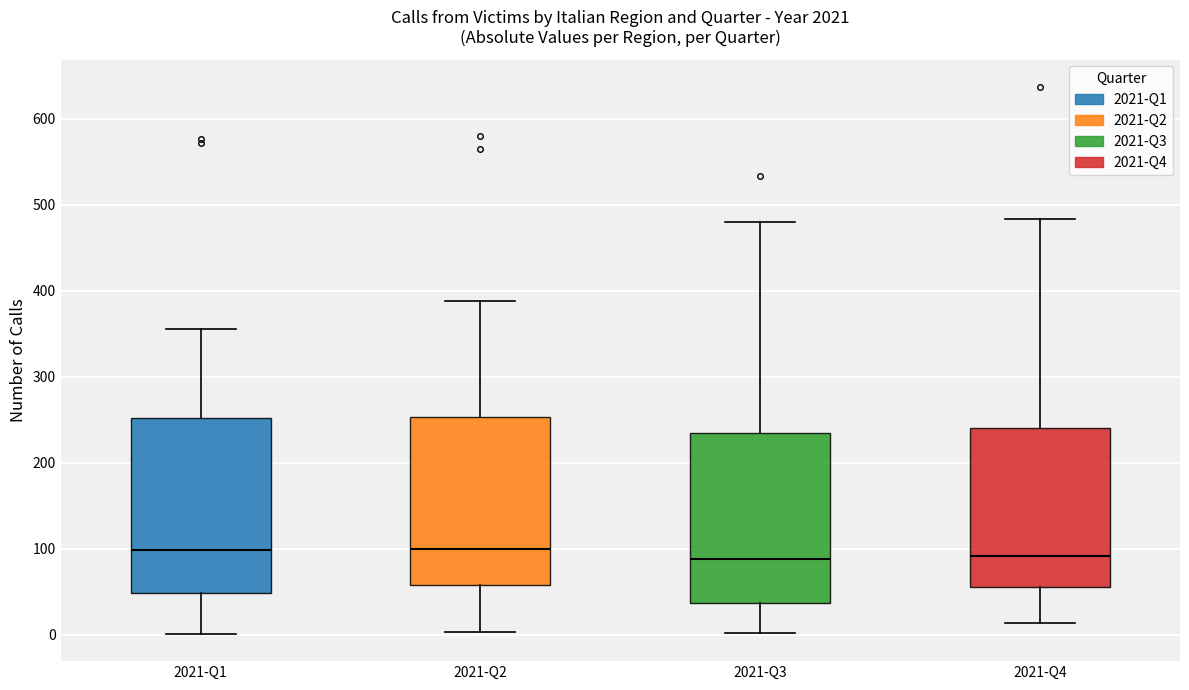

Reading left to right, read every box against the y-axis: the position of its median line, the range the box covers, and the ends of its whiskers. The values are not printed on the chart, so give them approximately, as read against the axis.

2021-Q1: median 100, box 50 to 250, whiskers 0 to 360
2021-Q2: median 100, box 60 to 250, whiskers 0 to 390
2021-Q3: median 90, box 40 to 230, whiskers 0 to 480
2021-Q4: median 90, box 60 to 240, whiskers 10 to 480